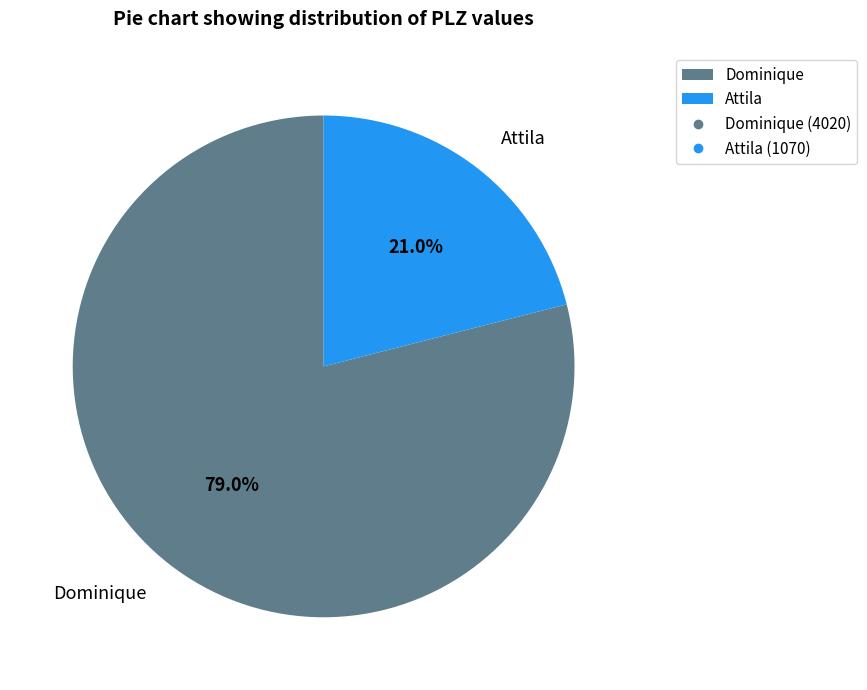

Is there any slice that represents more than half of the pie?

Yes